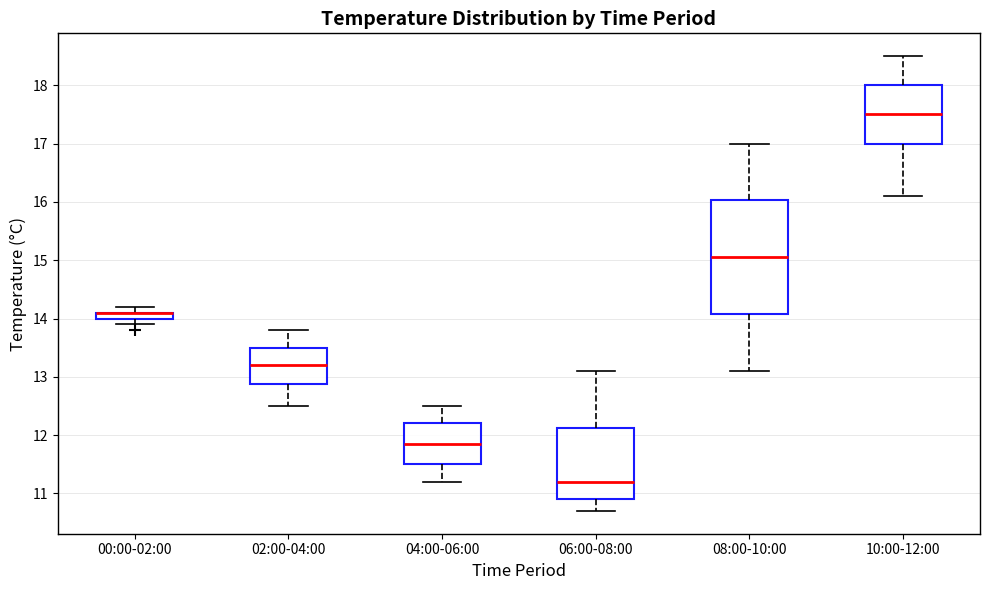

Comparing the boxes themselves (not the whiskers), which one is the tallest?

08:00-10:00